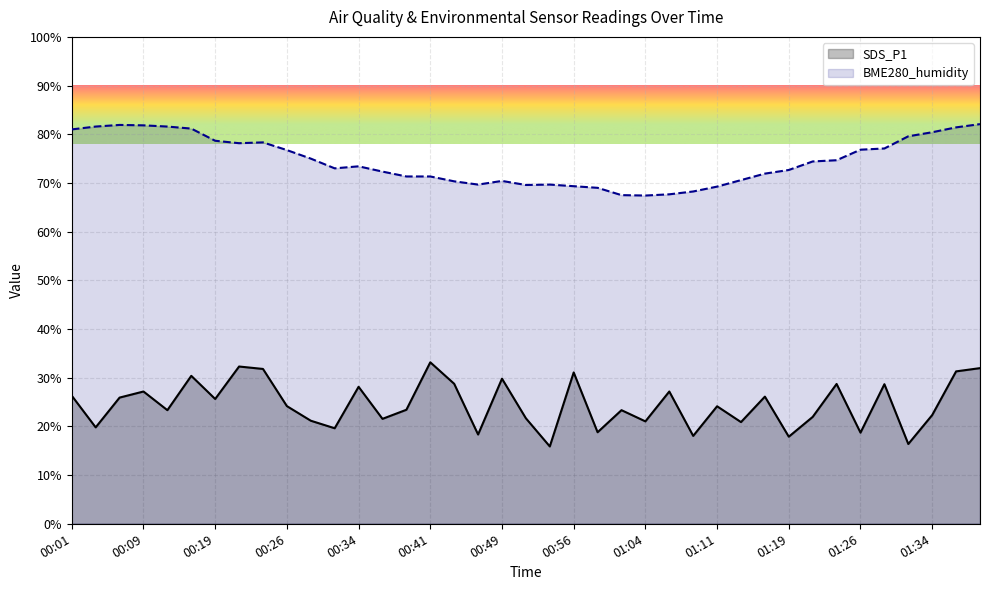

What is the smallest value displayed?

15.9